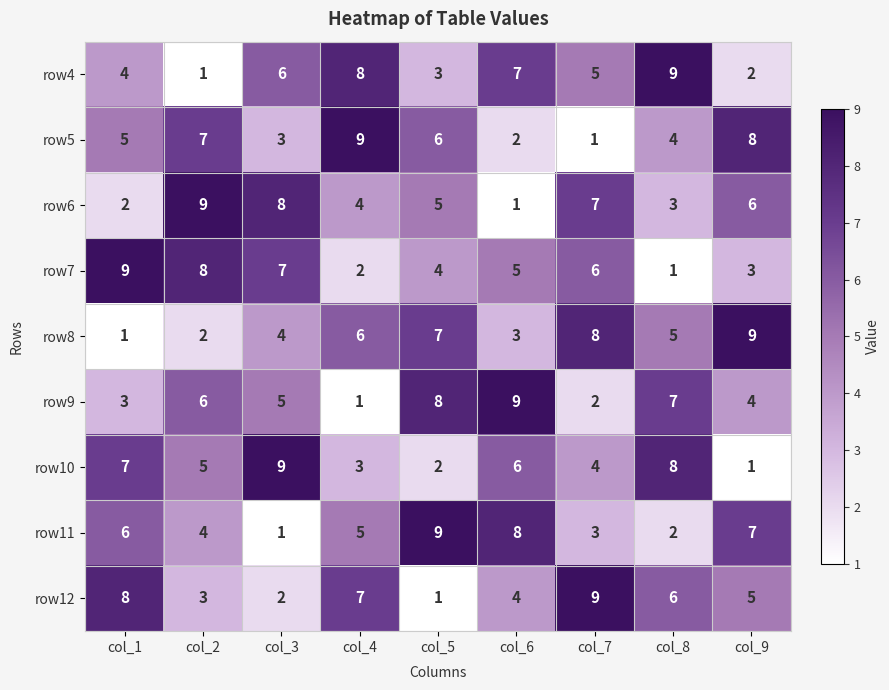

Read the row6 value at col_3.

8